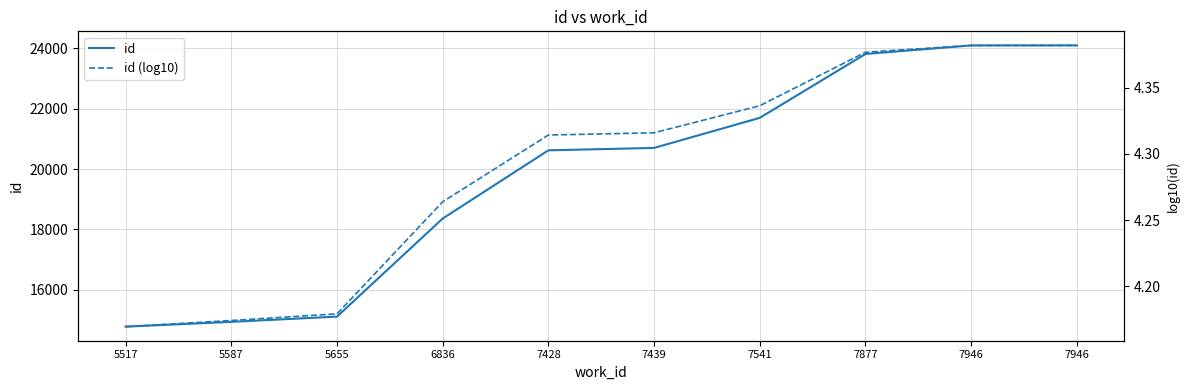

Which category has the highest value in the id (log10) series?

7946